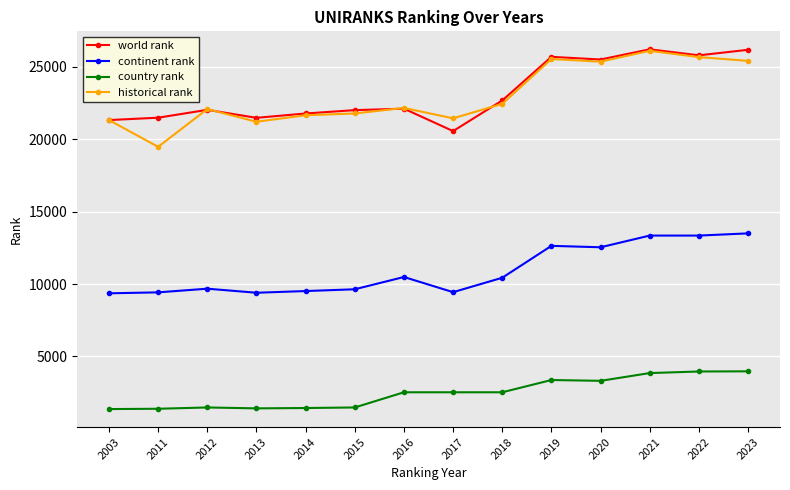

Rank the series at 2011 from lowest to highest value.

country rank, continent rank, historical rank, world rank